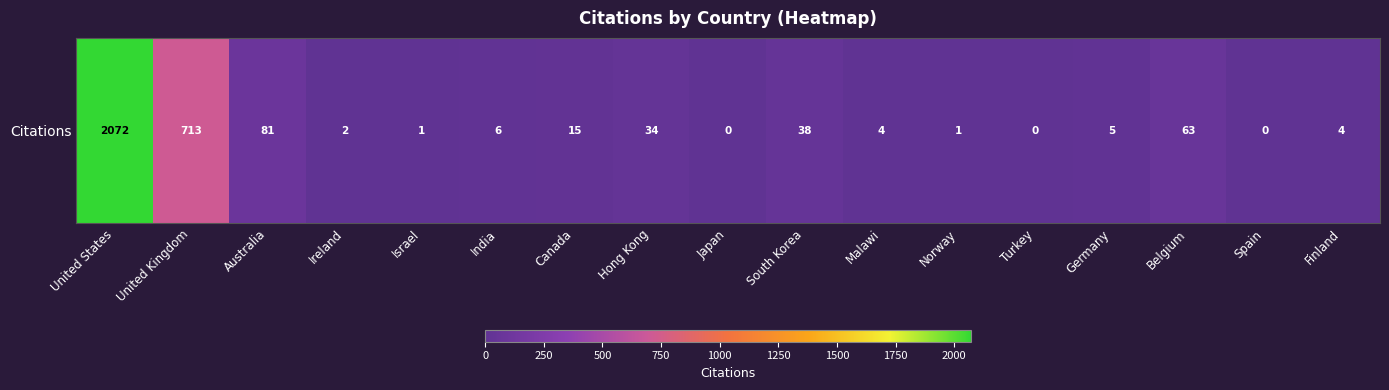

How many categories are shown in the chart?

17